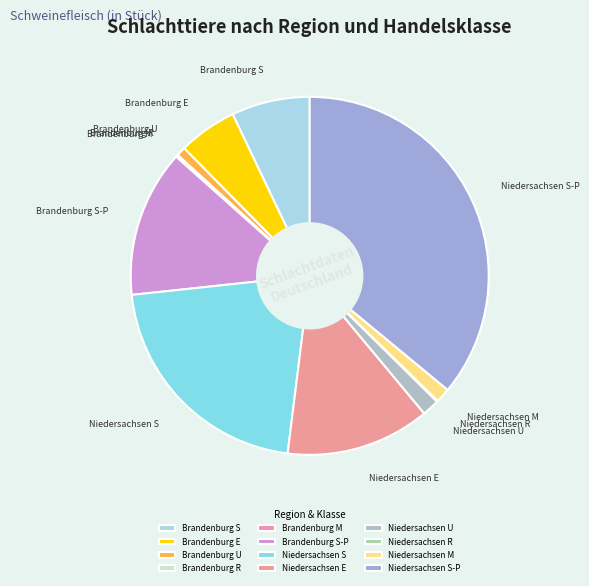

Which category has the biggest portion of the pie?

Niedersachsen S-P